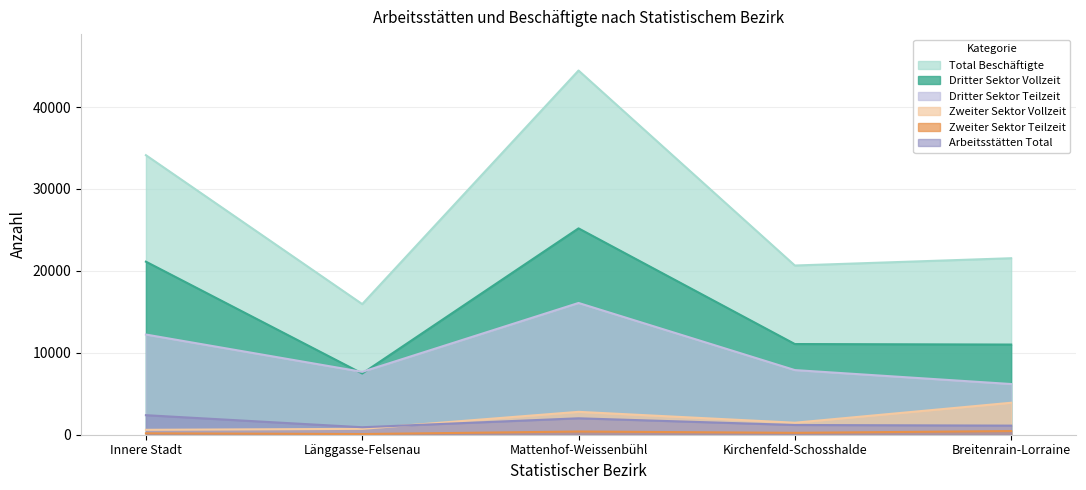

At which category is the sum across all series the highest?

Mattenhof-Weissenbühl